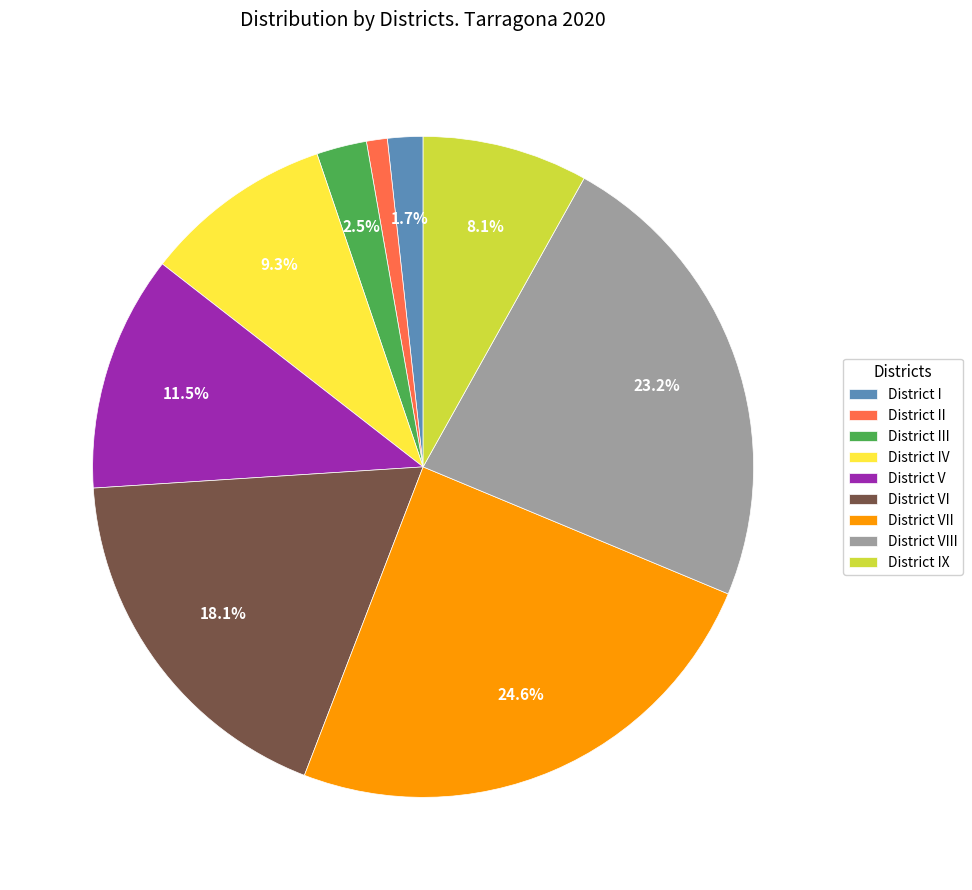

Which slice is the largest?

District VII